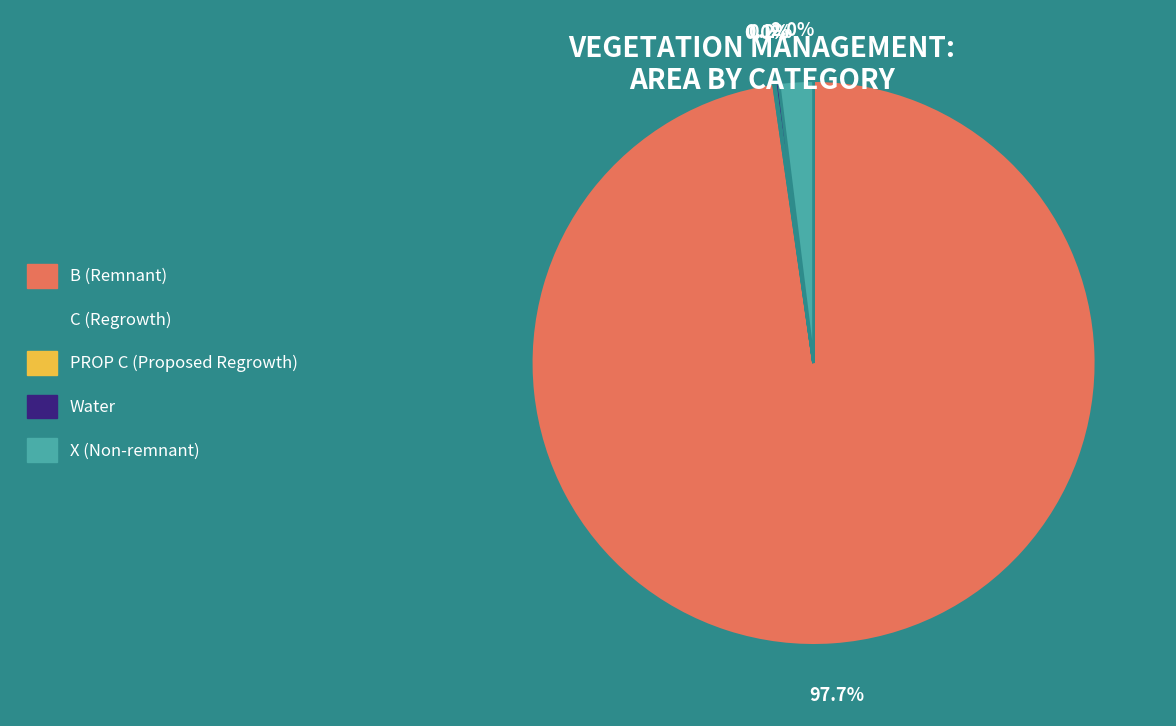

What percentage is NOT represented by B (Remnant)?

2.3%